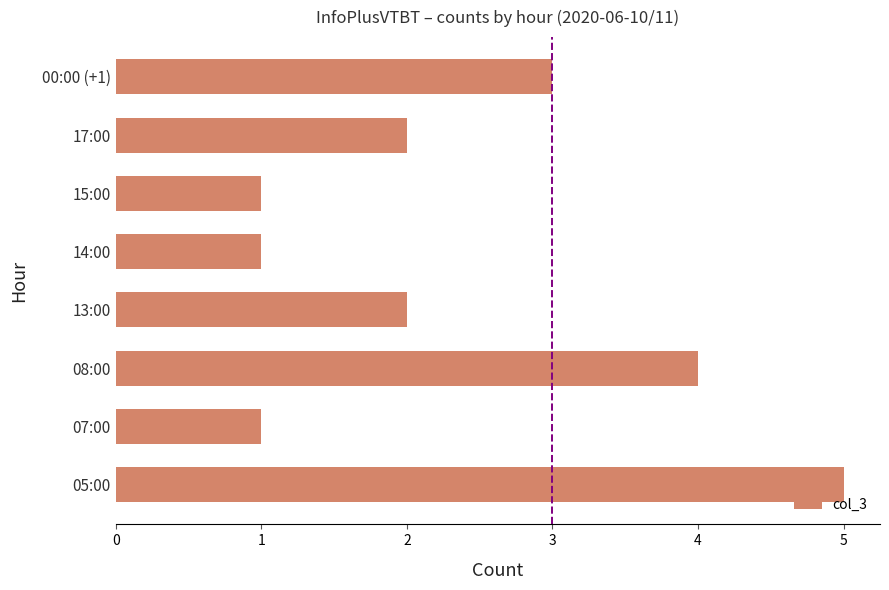

Where is the data nearest to the value 3?

00:00 (+1)